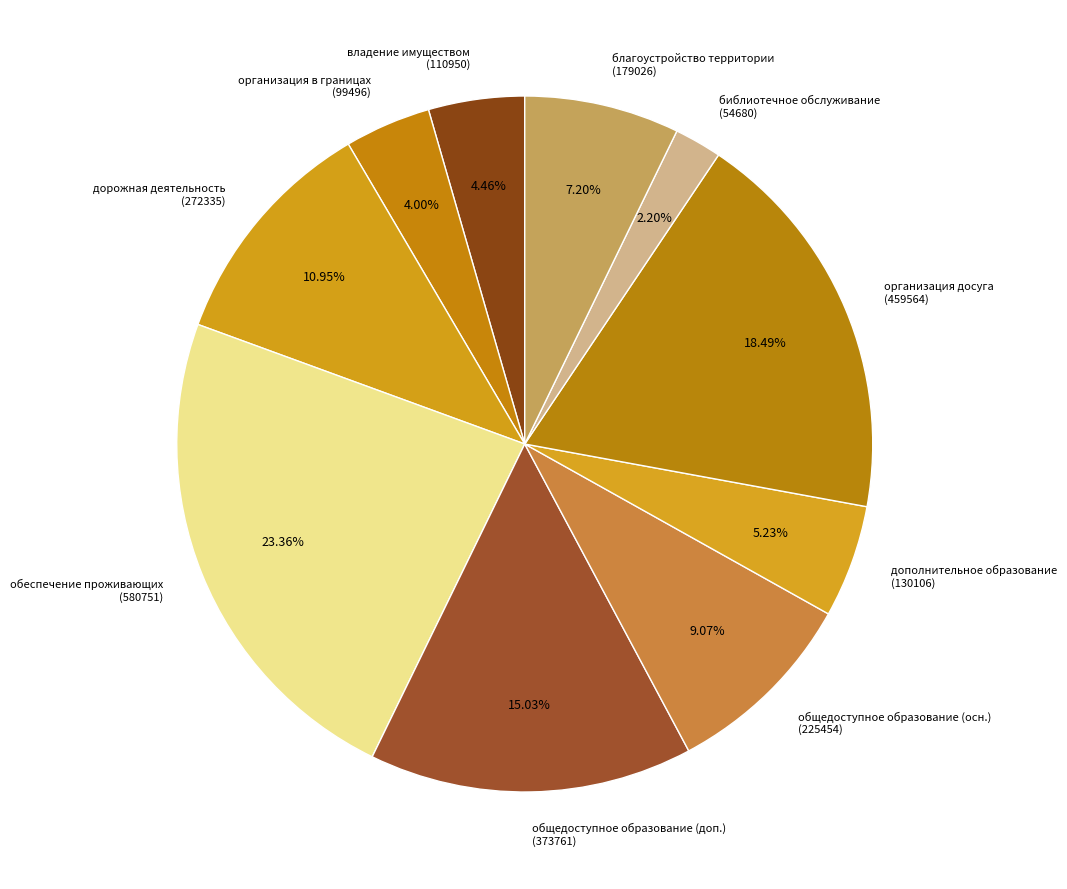

What is the largest slice in the pie chart?

обеспечение проживающих (580751)